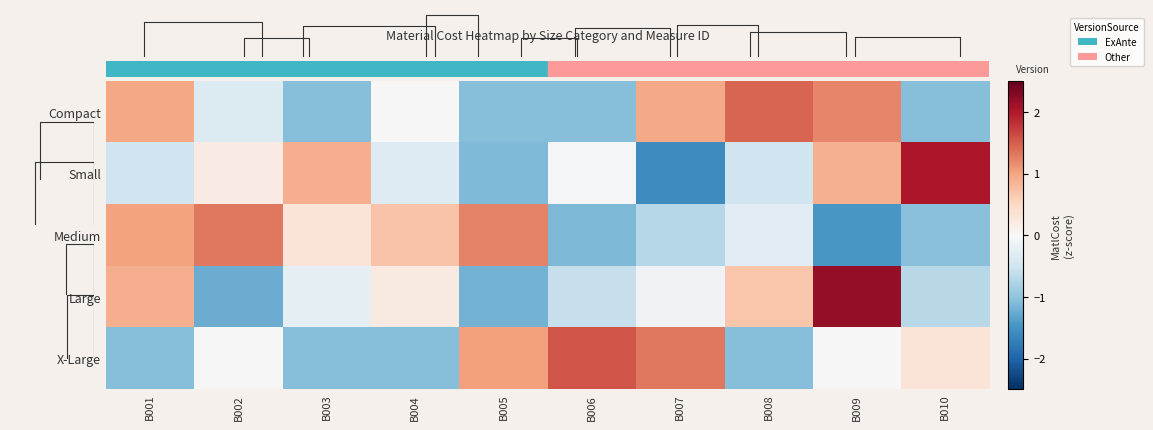

What is the difference between the Compact values at B008 and B007?

0.5